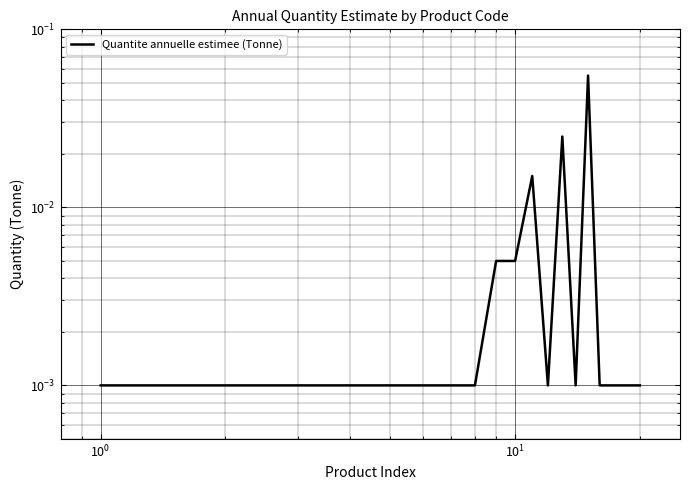

How many lines are shown in the chart?

1